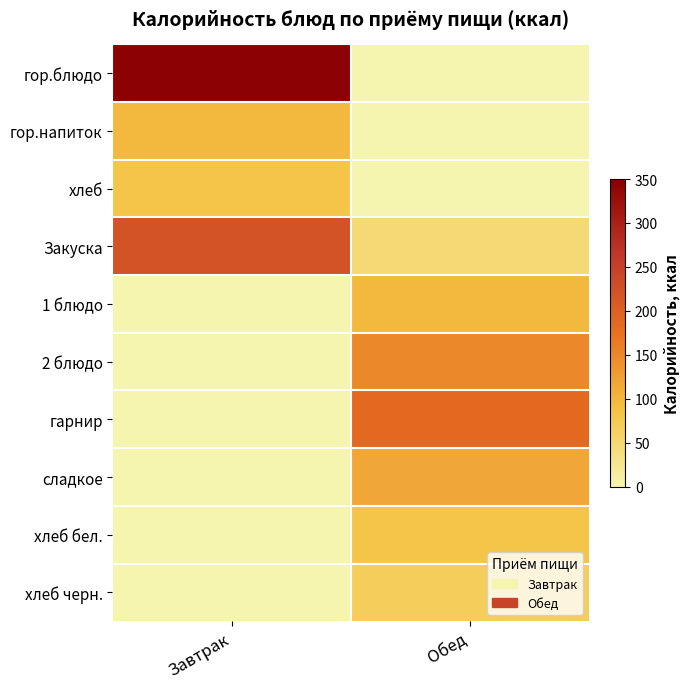

At which category is the sum across all series the highest?

Завтрак